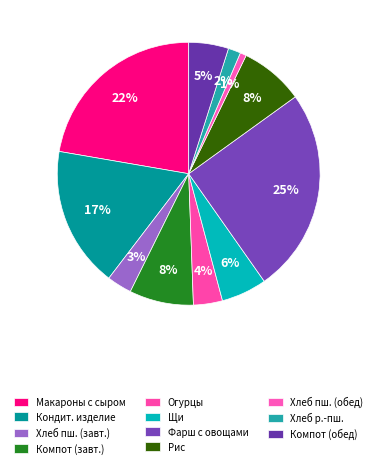

To the nearest percent, what is the average slice percentage?

9%